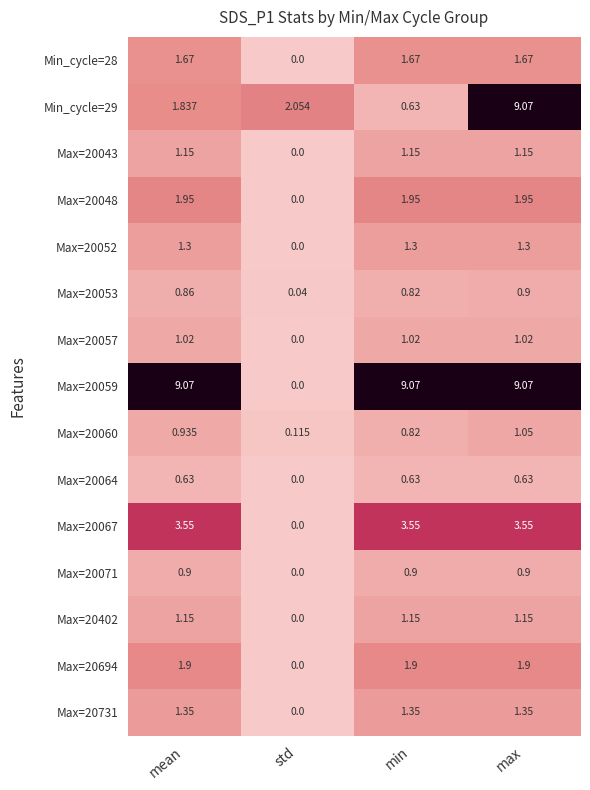

At which label does Max=20048 first exceed 1?

mean